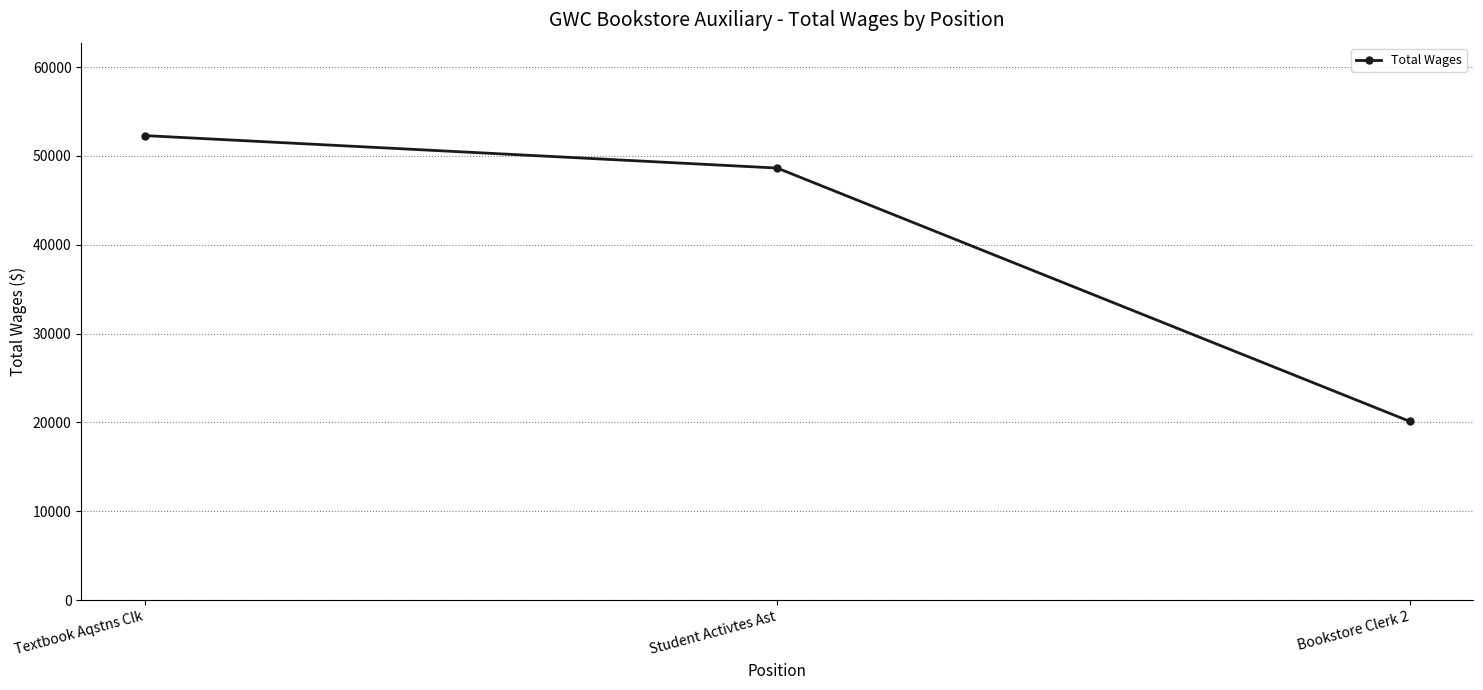

True or false: the data shows 86747 at Textbook Aqstns Clk.

False